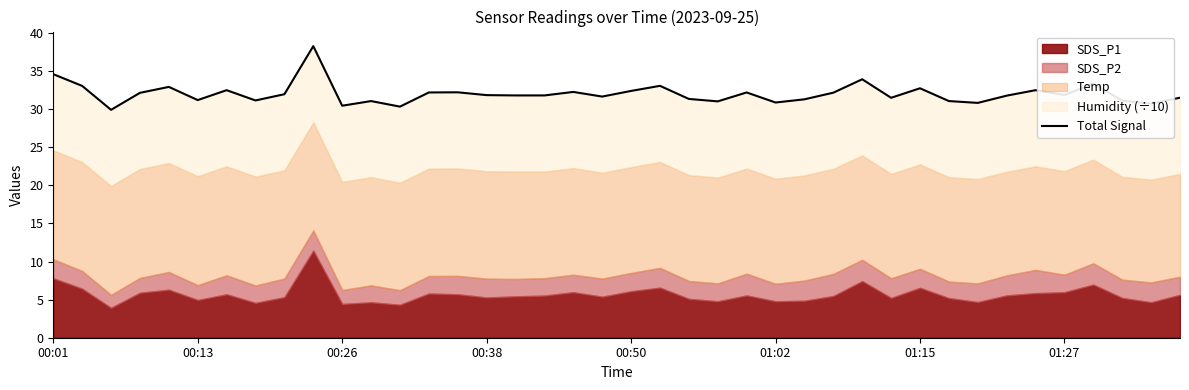

Is it true that the value at 14 is 12.4?

False